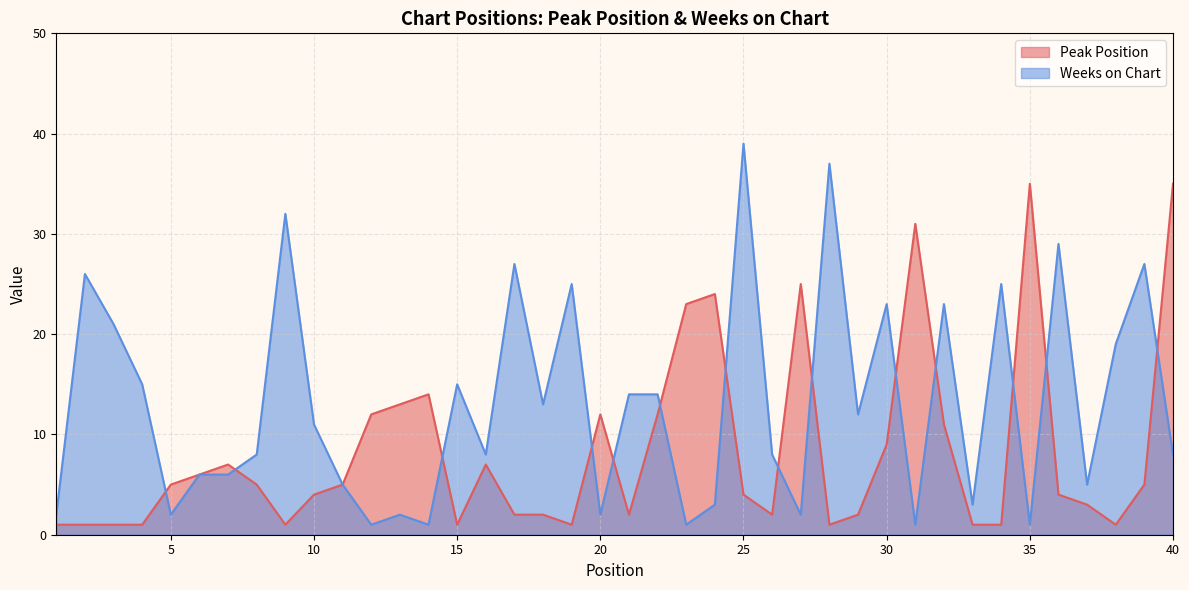

List the series in order of their peak value, lowest first.

Peak Position, Weeks on Chart